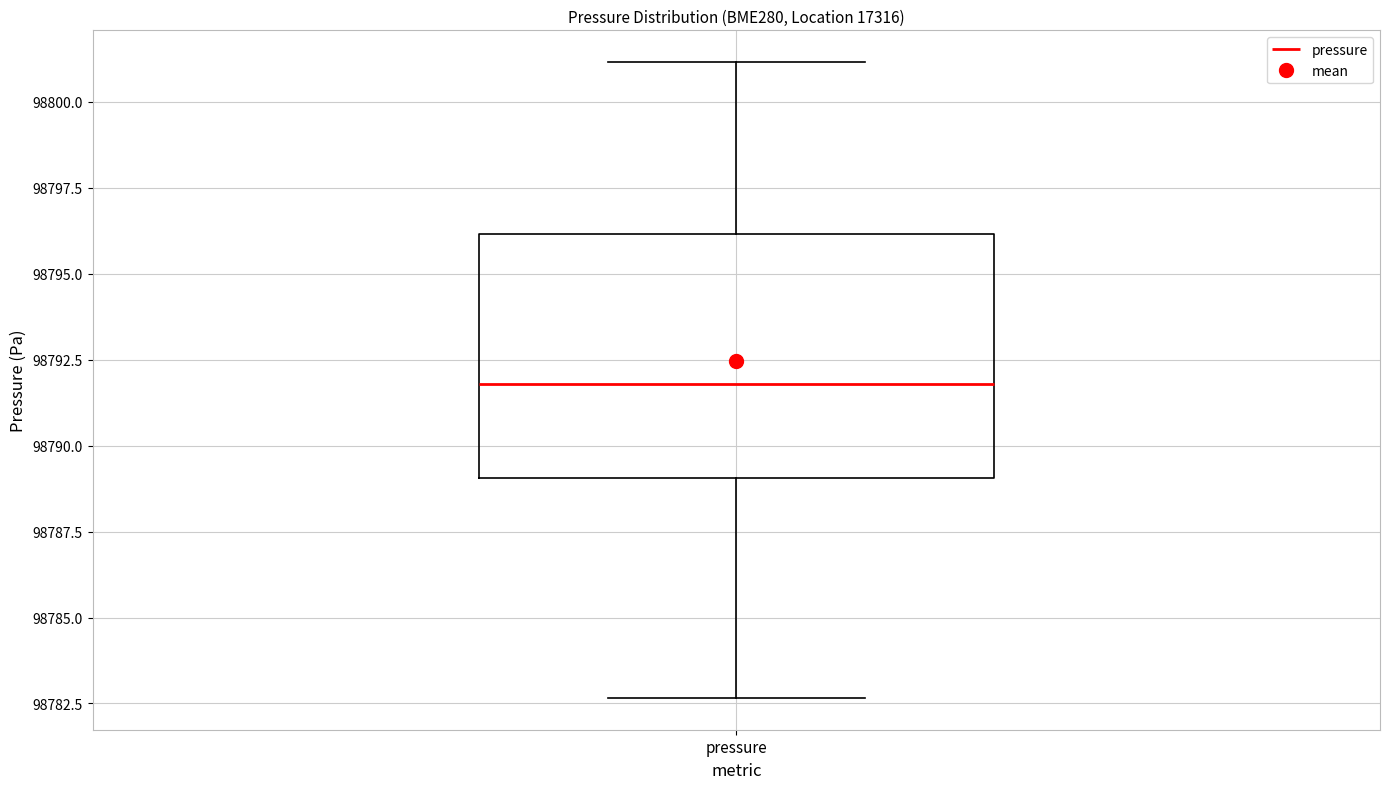

Transcribe this box plot: give where the median line is, the range the box spans, and where the two whiskers end, as read against the y-axis. The values are not printed on the chart, so give them approximately, as read against the axis.

median 98792.0, box 98789.0 to 98796.0, whiskers 98782.5 to 98801.0